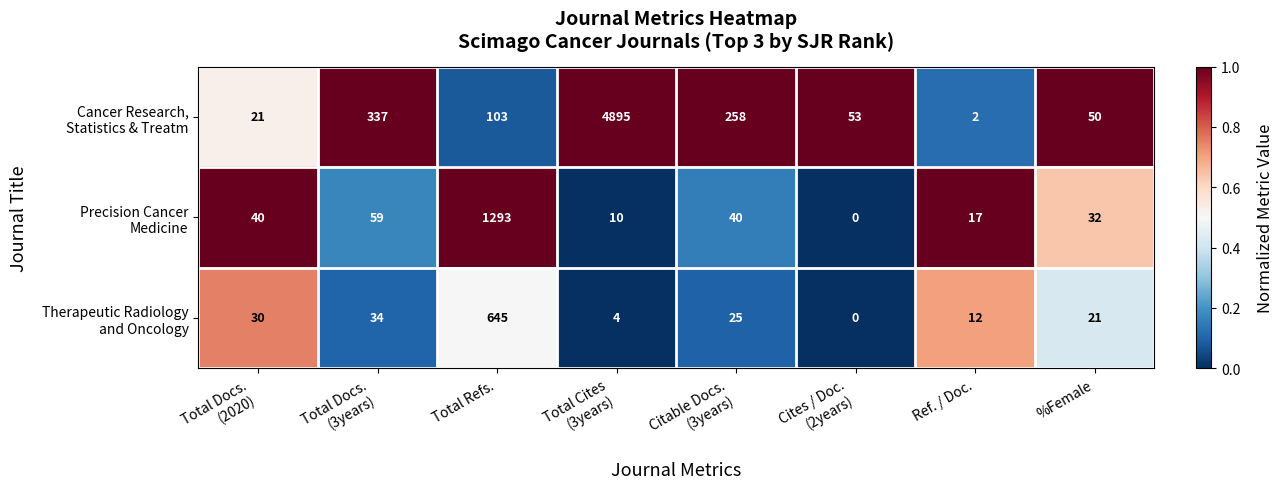

Count the number of data series in this chart.

3